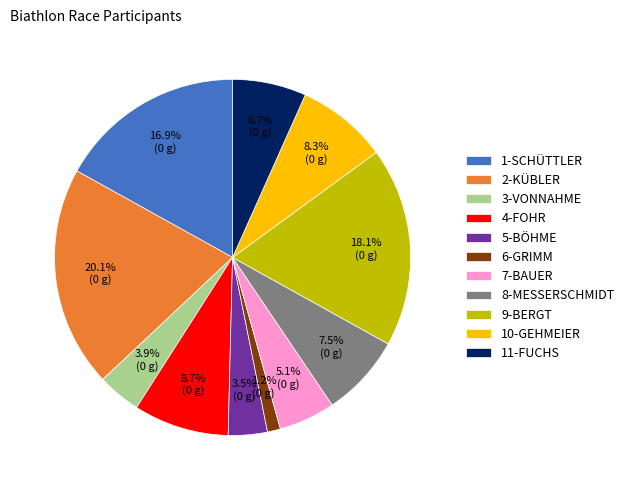

What percentage is the 2-KÜBLER slice, to the nearest percent?

20%